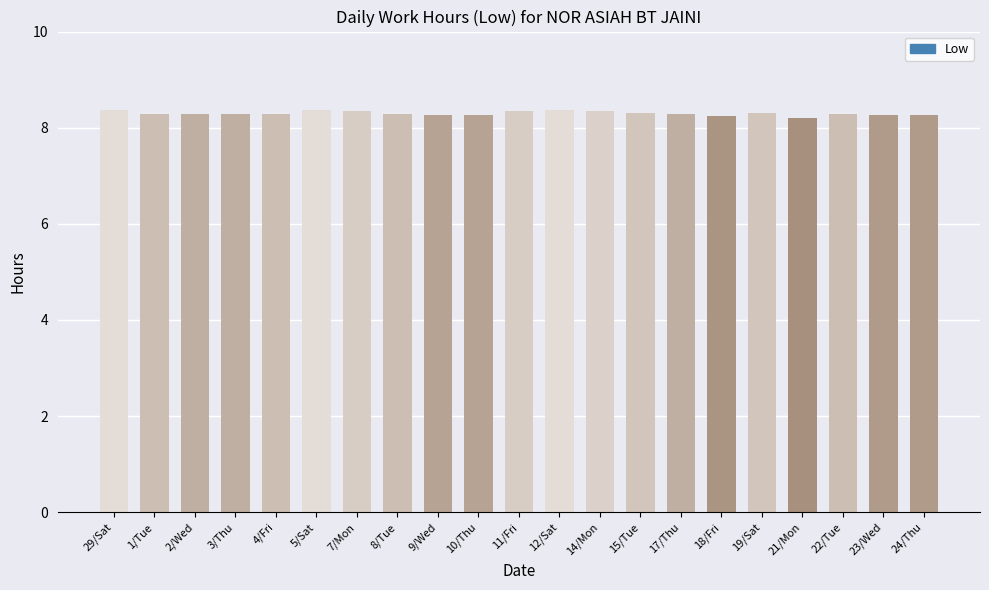

What is the average value?

8.3